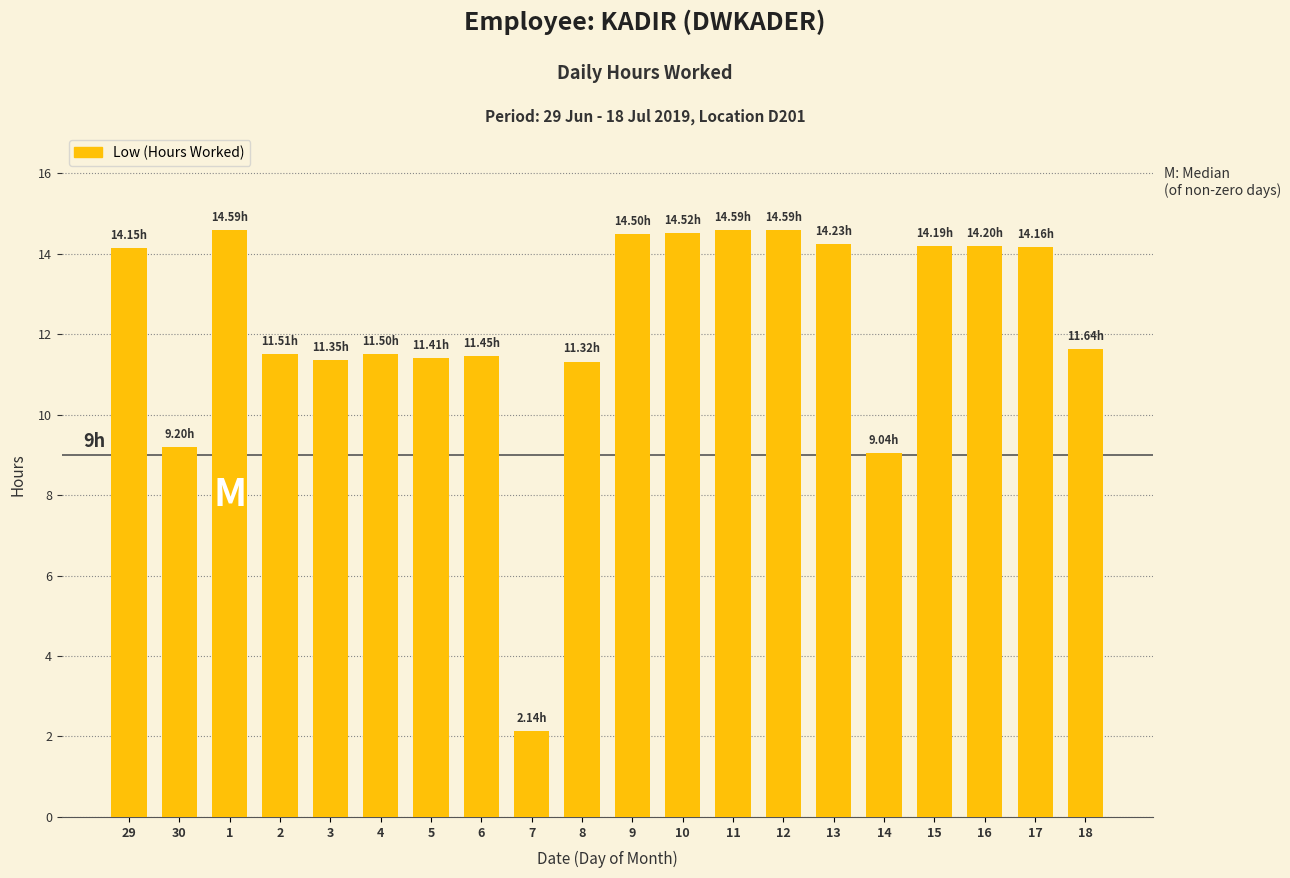

What is the sum of all values?

244.3